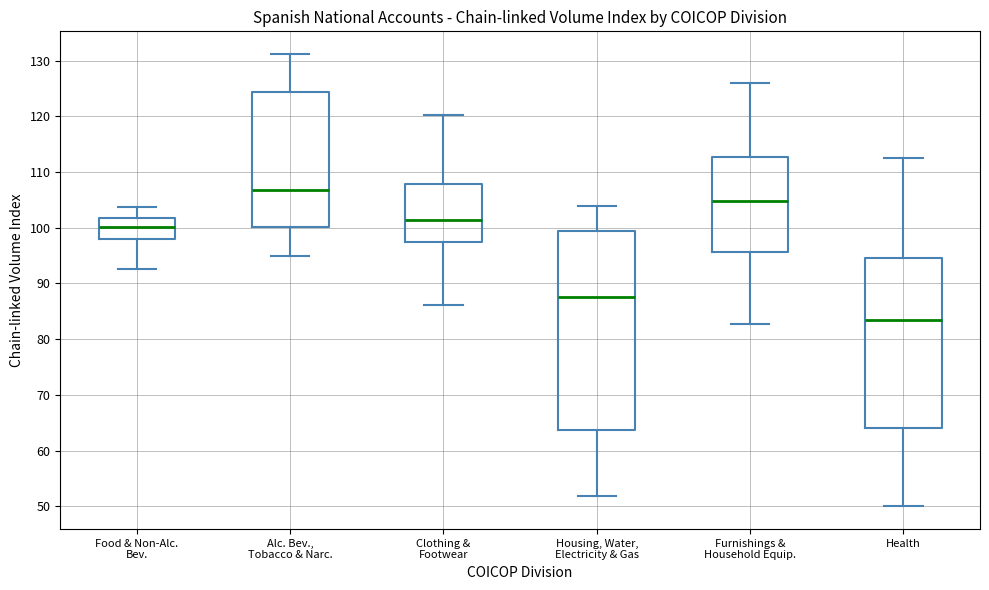

Where does the median line of the box for Health sit on the y-axis? The values are not printed on the chart, so give them approximately, as read against the axis.

83